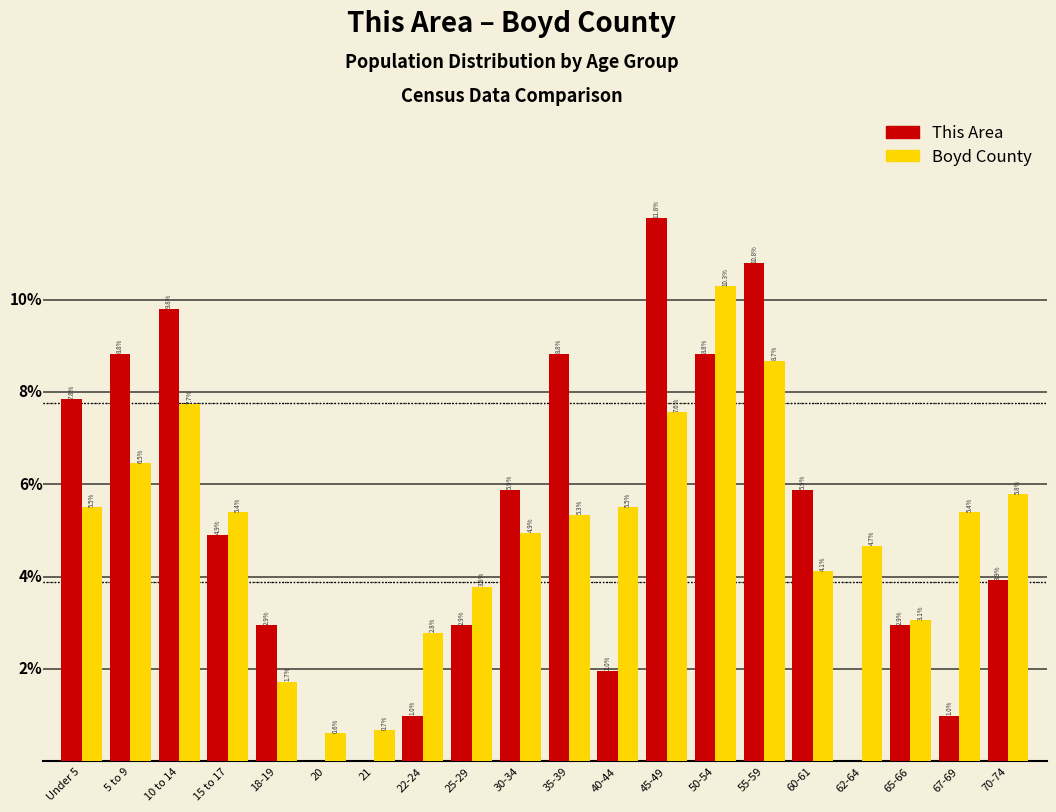

At which label does This Area first exceed 4?

Under 5